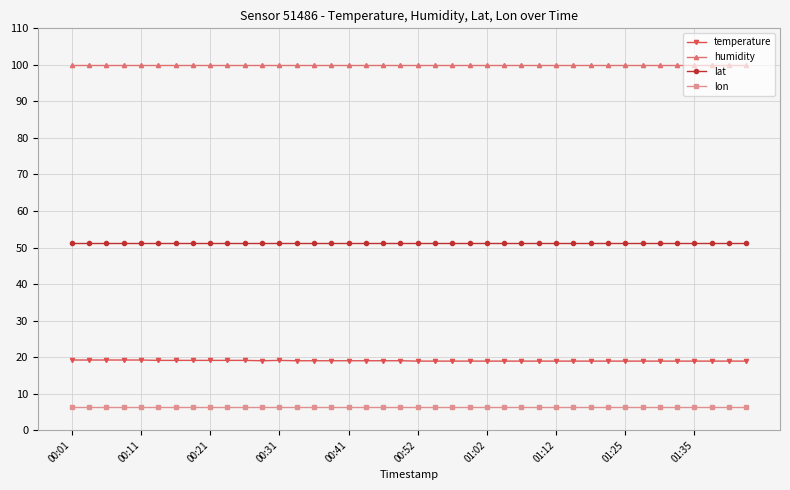

What is the sum of all lon values?

256.5